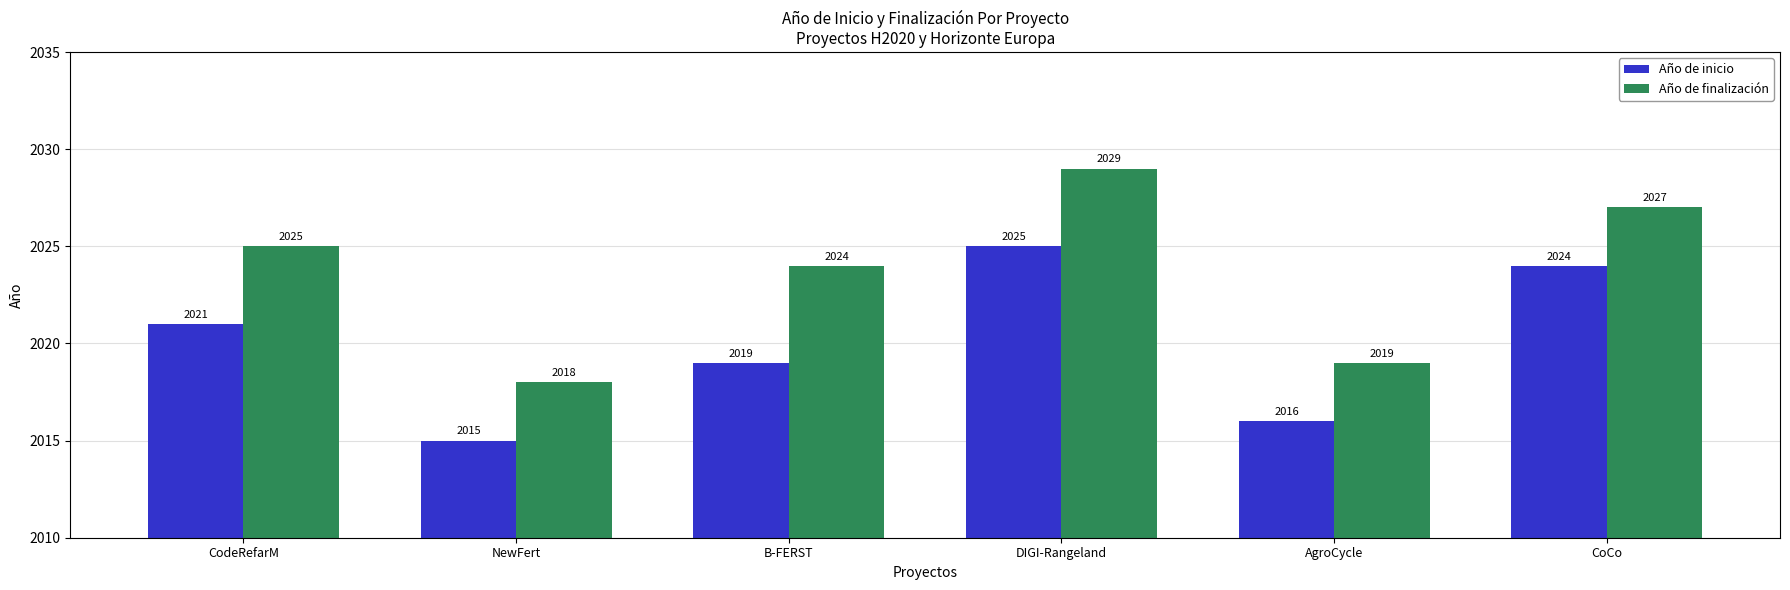

List the labels in order of Año de finalización value, largest first.

DIGI-Rangeland, CoCo, CodeRefarM, B-FERST, AgroCycle, NewFert